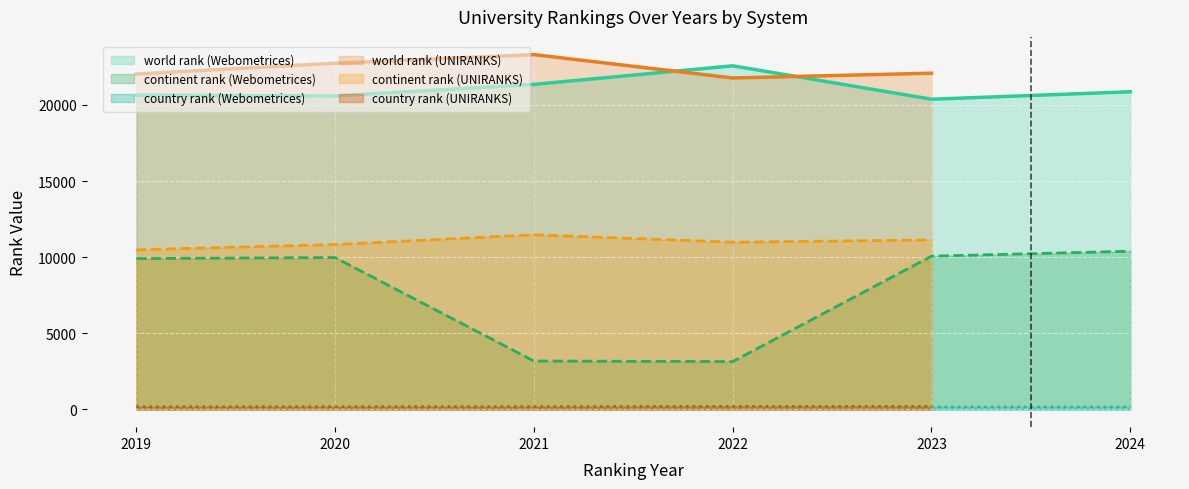

True or false: world rank and continent rank intersect in this chart.

False